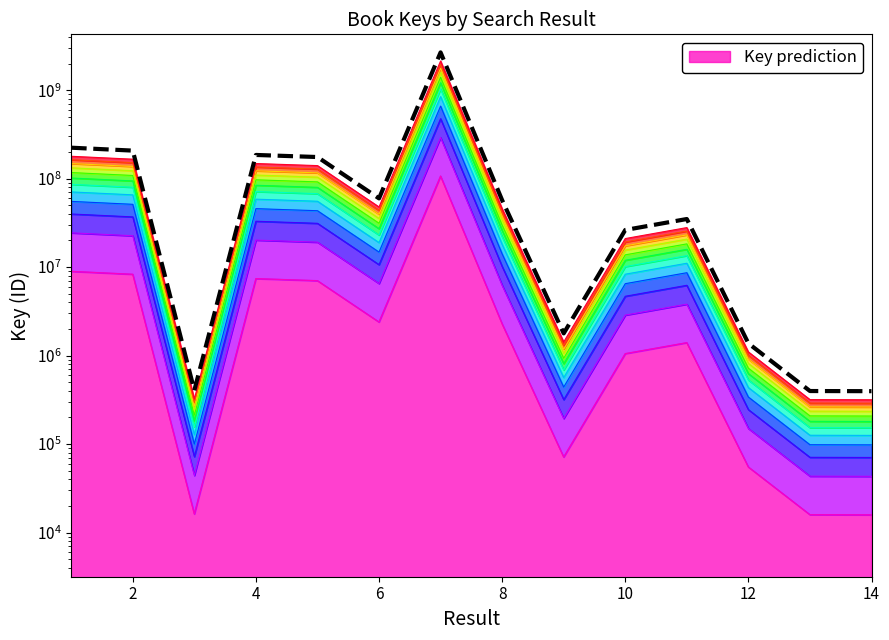

What is the sum of the values at 8 and 2?

382970846.2